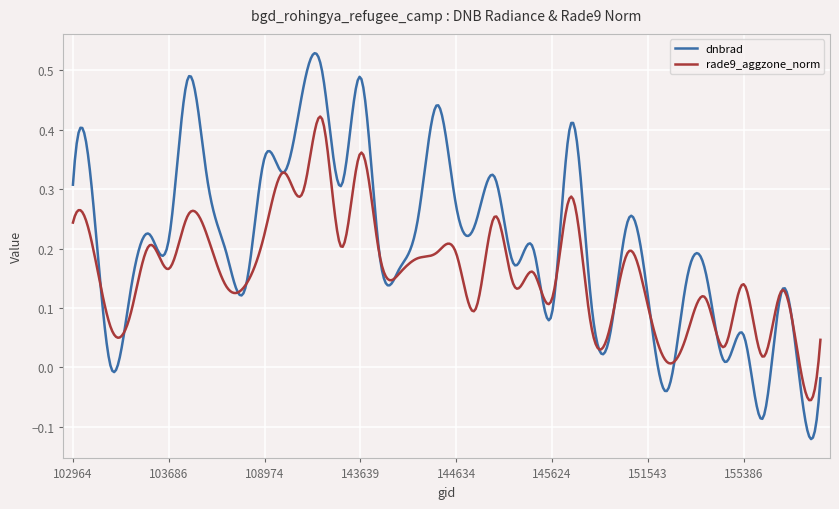

Which series has the largest total across all categories?

dnbrad